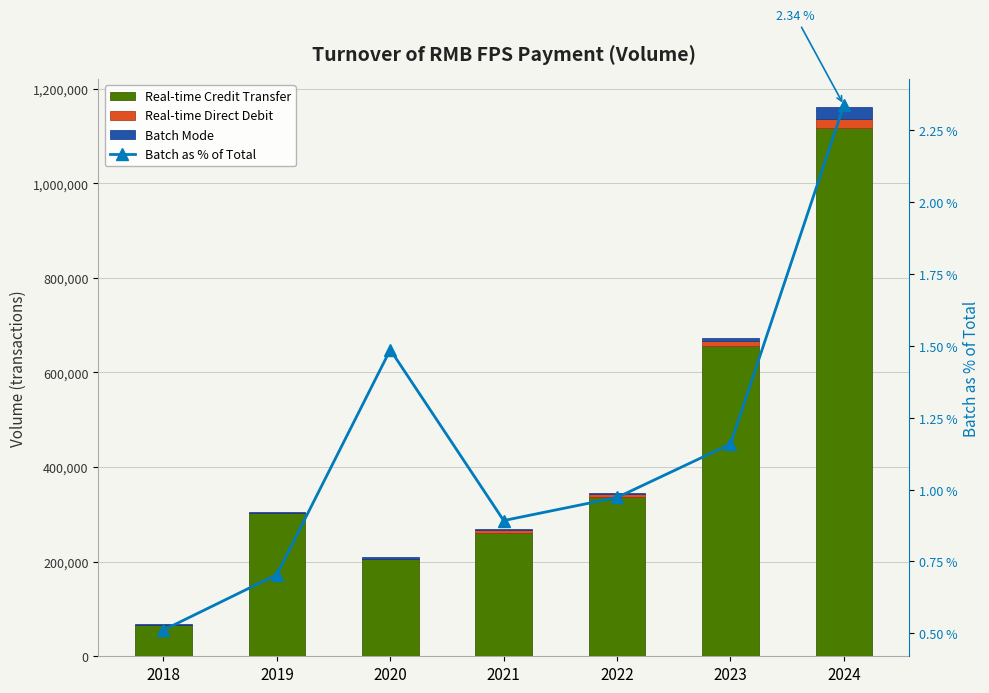

The Real-time Credit Transfer series shows 1016244.1 at 2023. True or false?

False